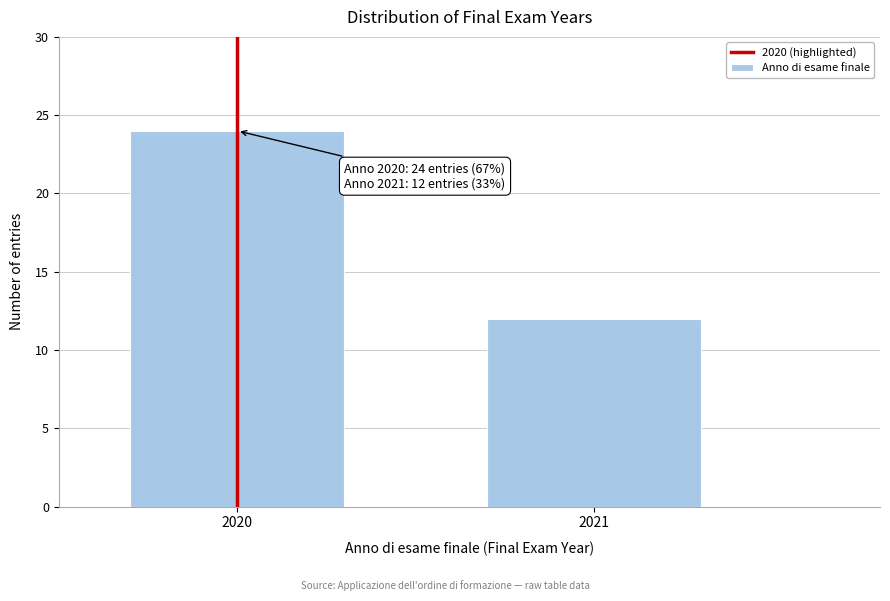

Reading left to right, what are all the values shown in this chart?

2020=24	2021=12